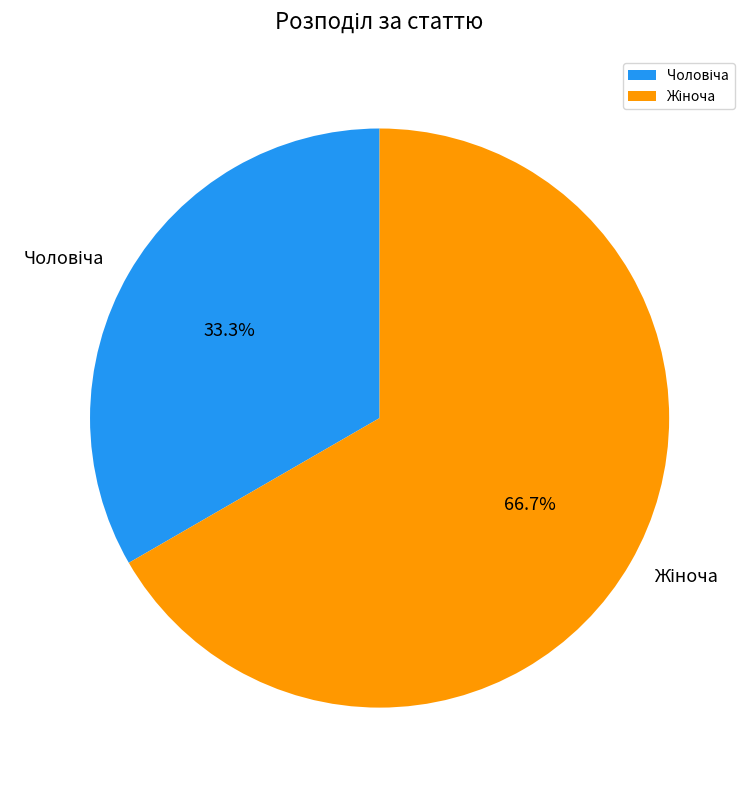

Does any single category account for the majority?

Yes